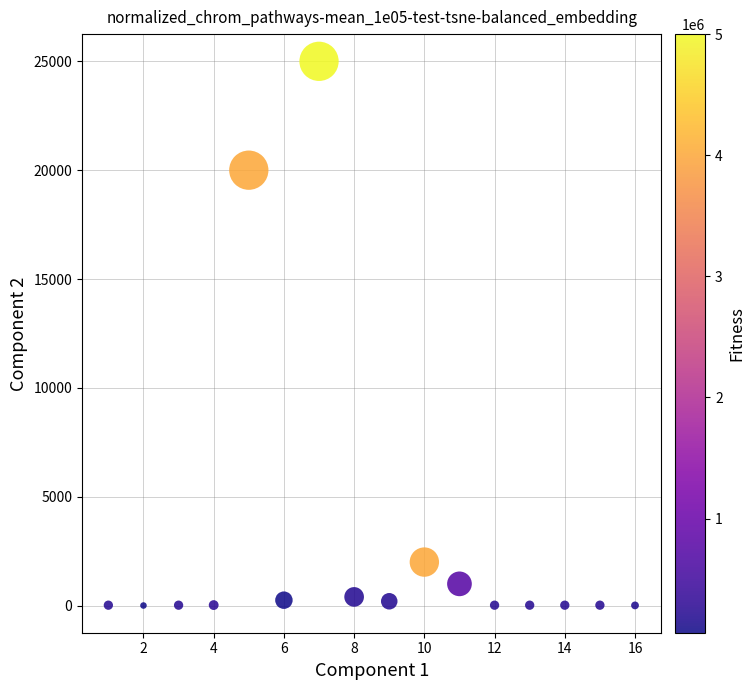

What Y value in the scatter plot is closest to 12502?

20000